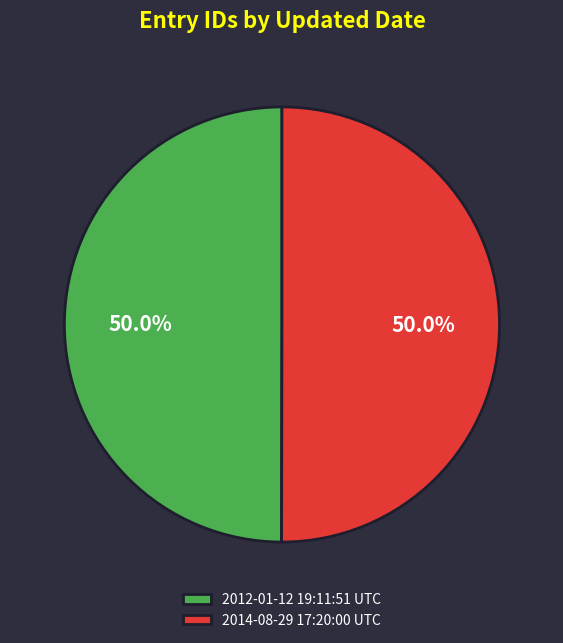

What portion of the pie excludes 2012-01-12 19:11:51 UTC?

50.0%